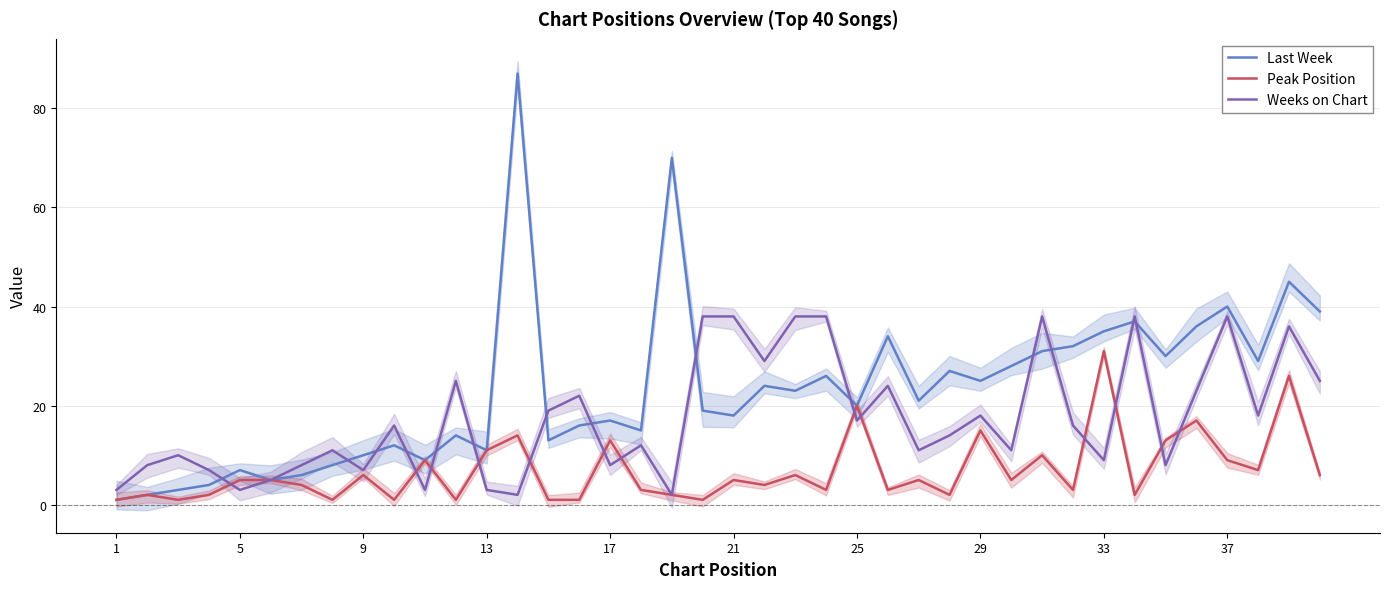

How many lines are shown in the chart?

3